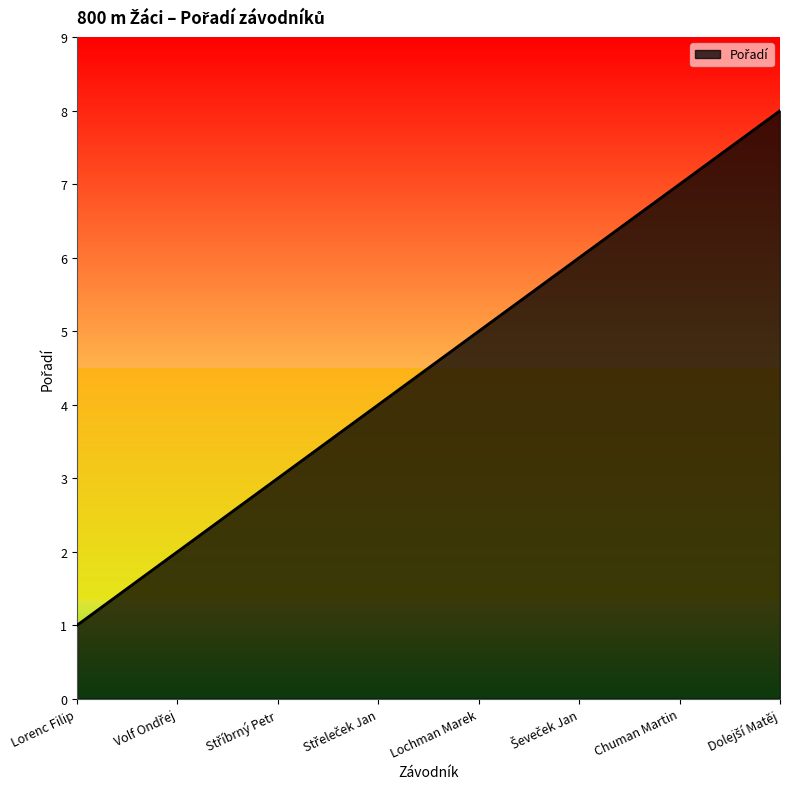

The value at Lorenc Filip is 1. True or false?

True